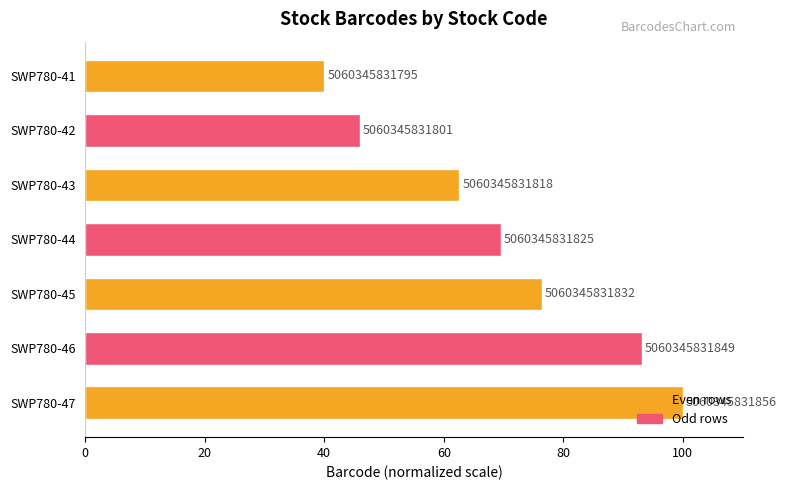

Are the bars horizontal?

Yes